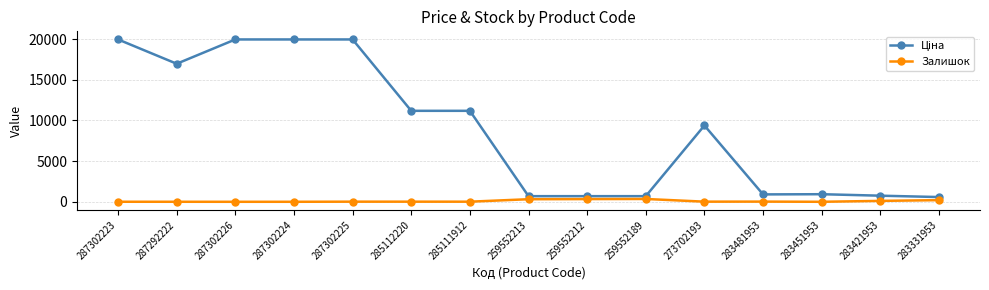

What is the minimum value shown in the chart?

1.0